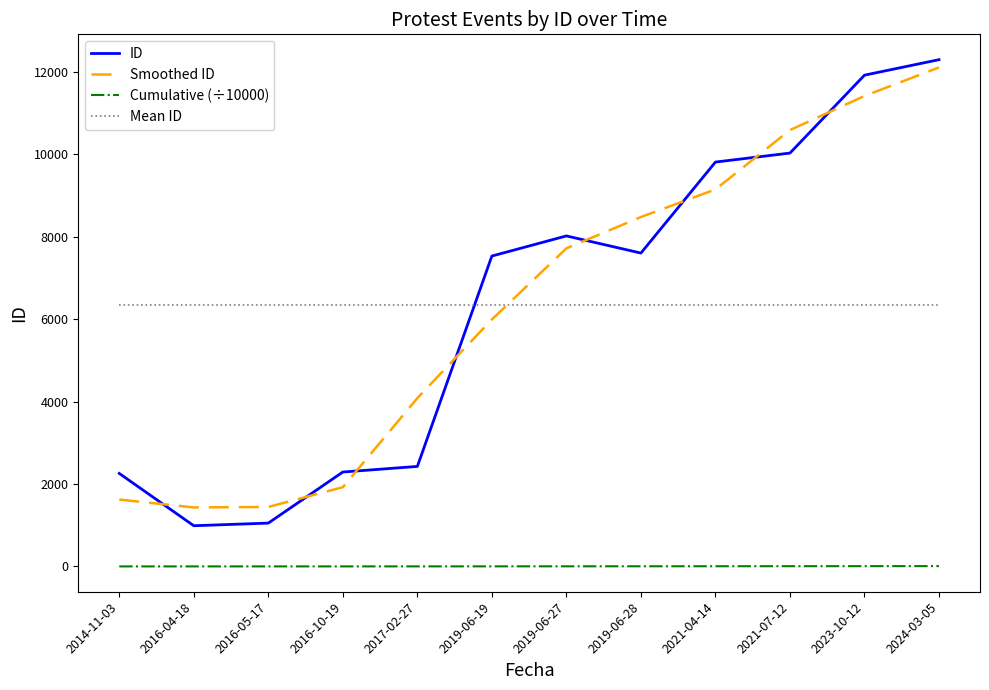

How many times do Smoothed ID and ID cross each other?

8